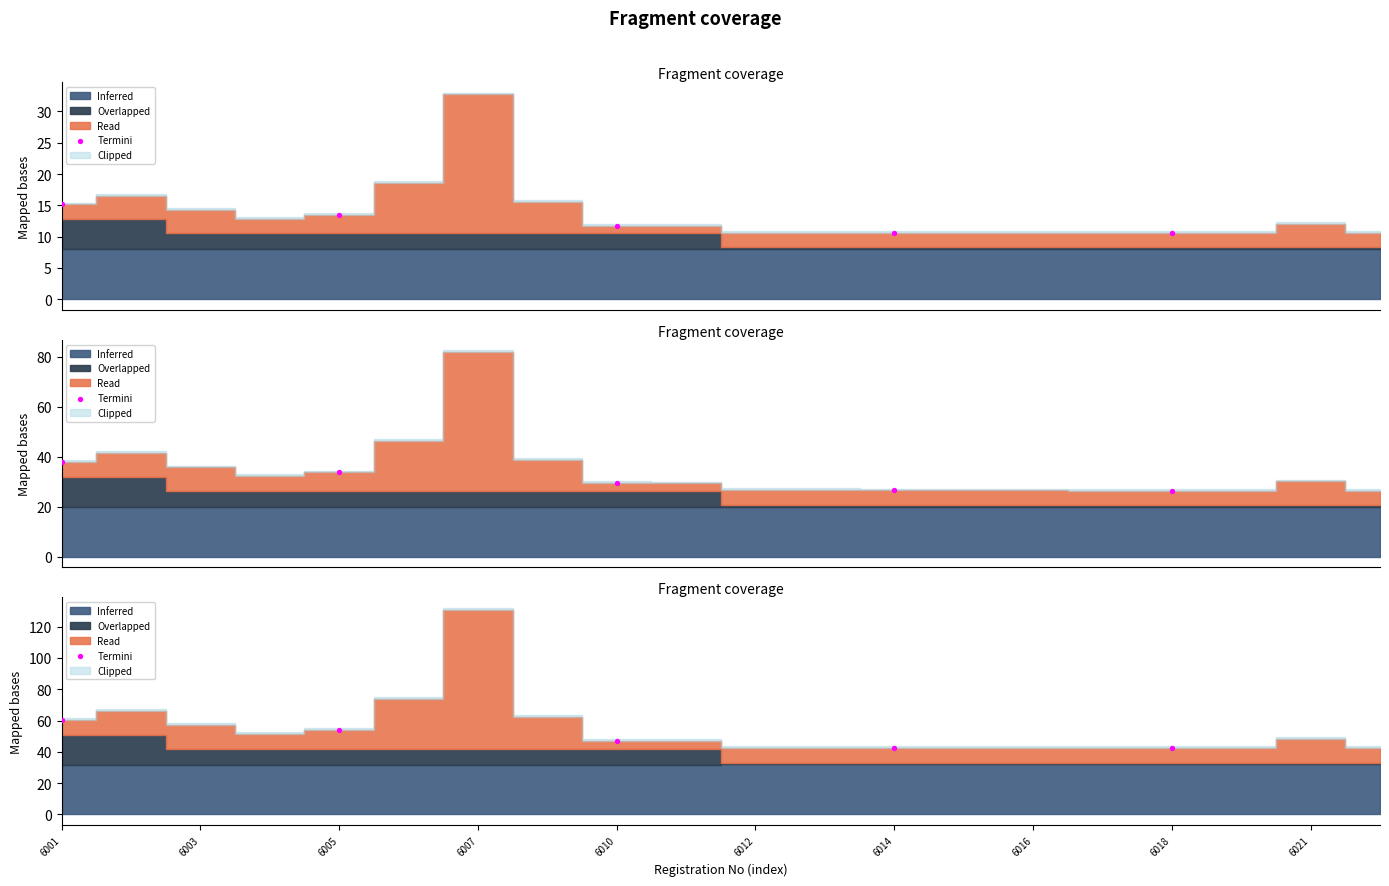

What is the change in value from 6001 to 6018?

-18.2